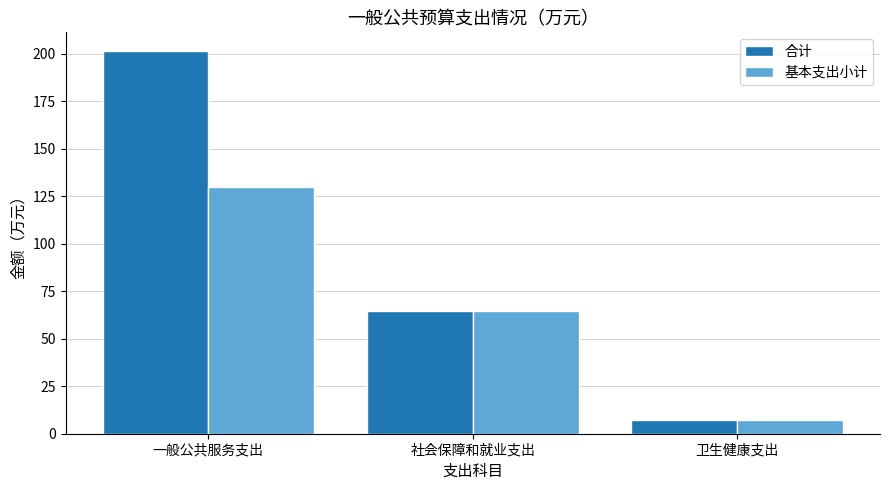

Which series has the largest range (max minus min)?

合计